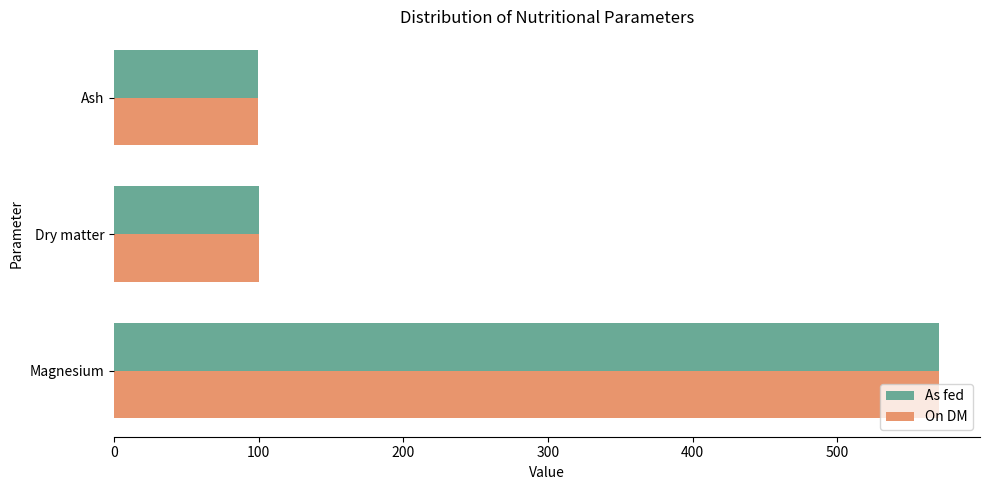

Which series changed the most between Magnesium and Dry matter?

As fed